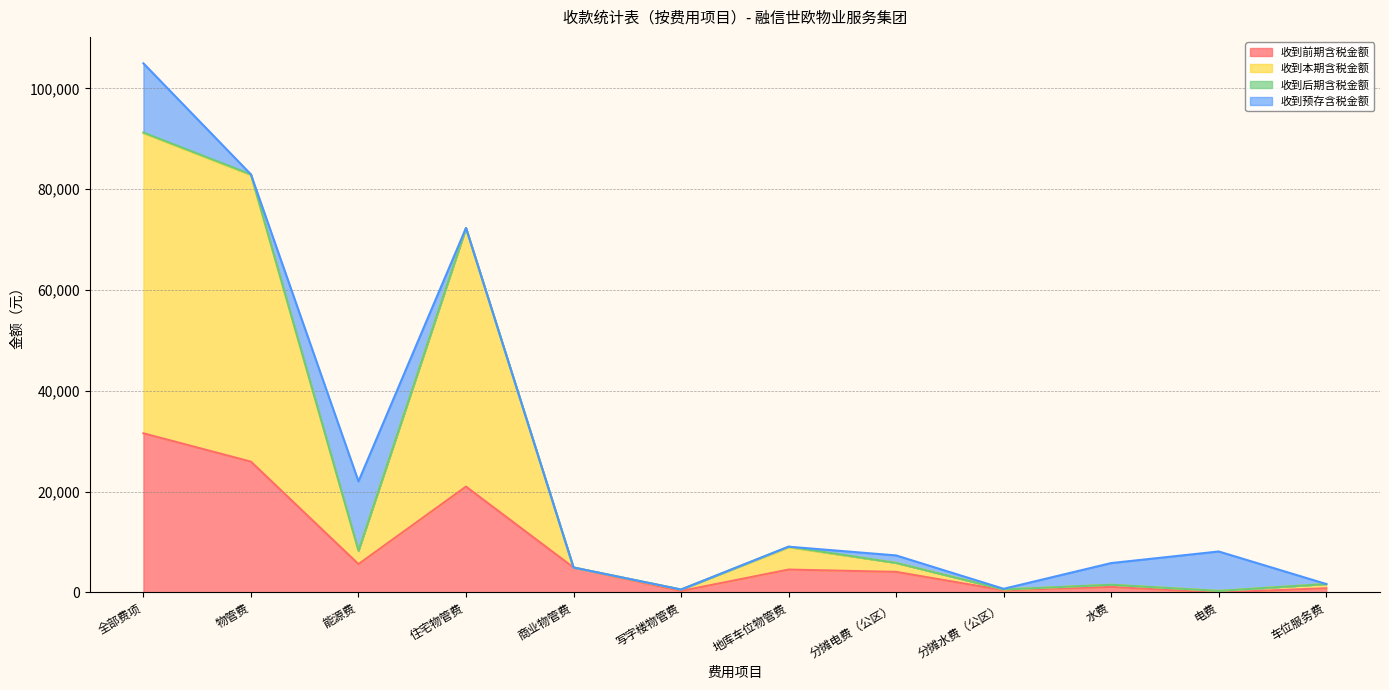

What is the label of the 6th point from the right?

地库车位物管费